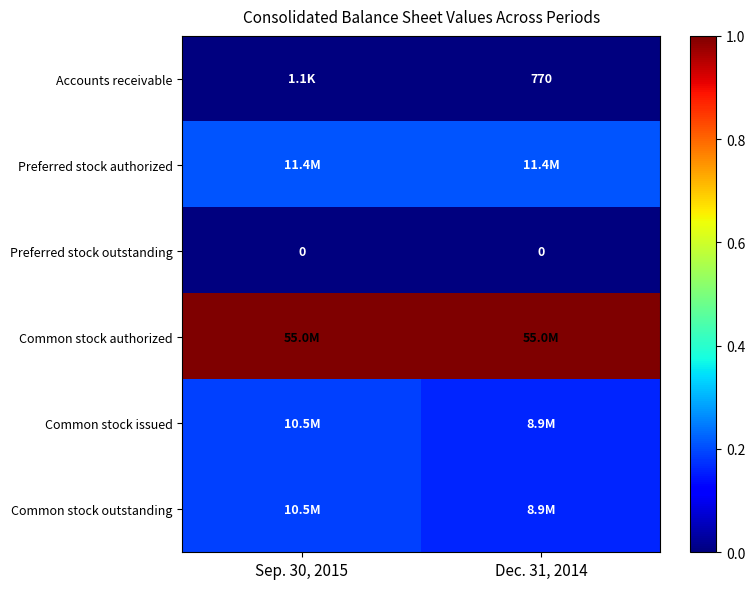

List the series in order of their peak value, highest first.

Common stock authorized, Preferred stock authorized, Common stock issued, Common stock outstanding, Accounts receivable, Preferred stock outstanding